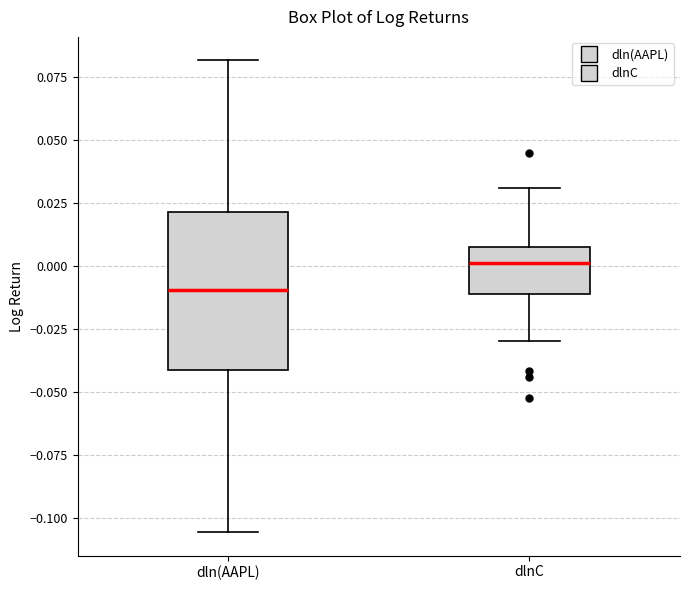

Where is the upper edge of the box for dlnC on the y-axis? The values are not printed on the chart, so give them approximately, as read against the axis.

0.005